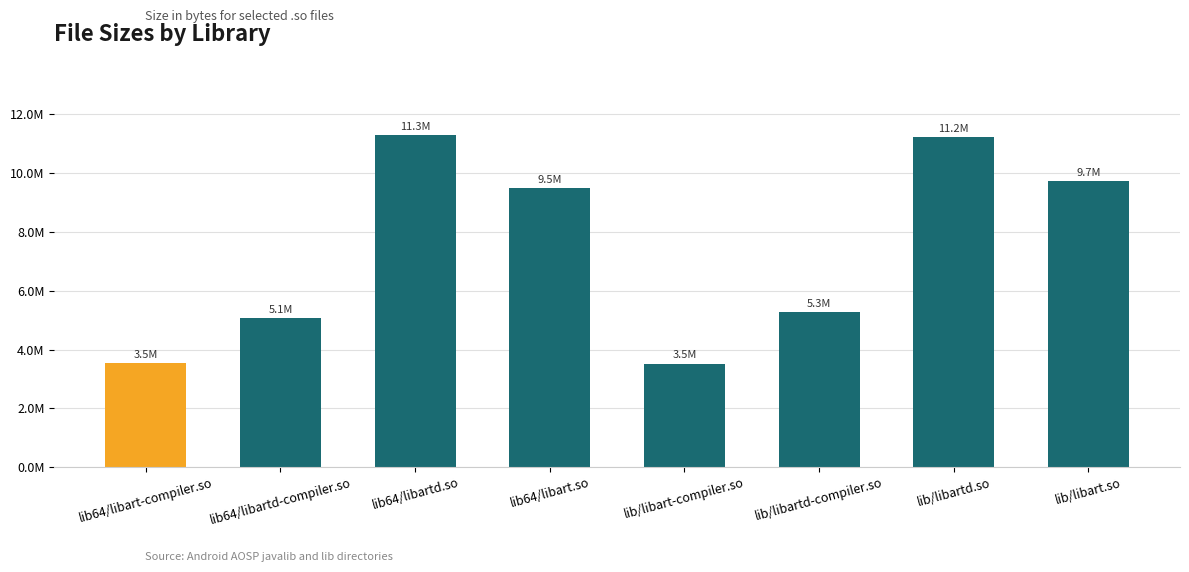

Reading left to right, list all the values displayed in this chart.

3547664	5057720	11296352	9498064	3521236	5276452	11228568	9723492